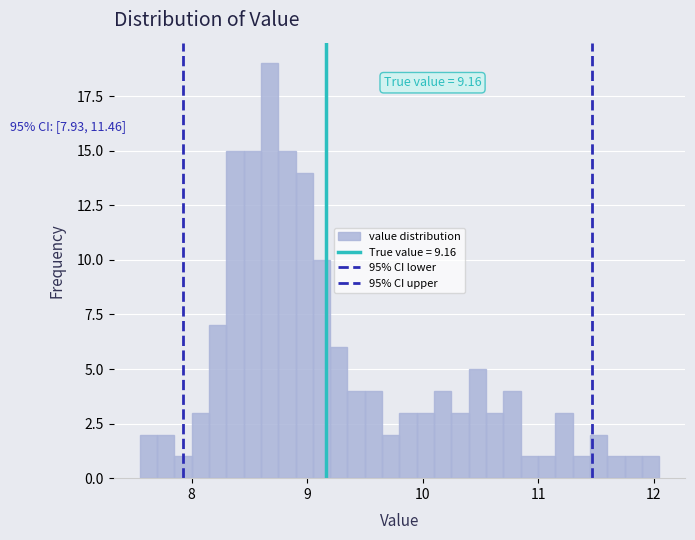

Around what value on the x-axis is the tallest bar? Give the approximate position of its centre, as read against the axis.

8.7